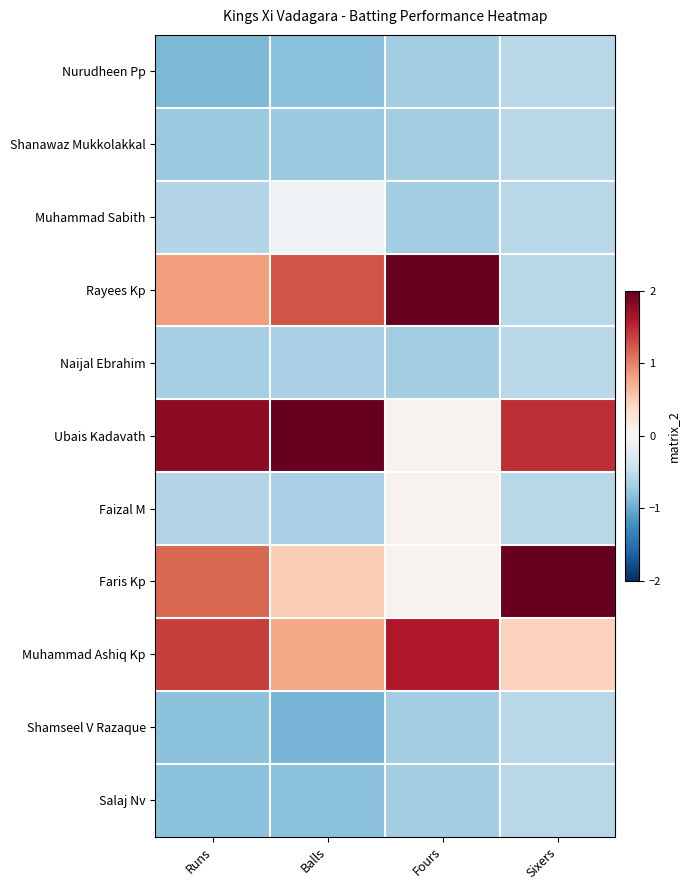

Which series has the largest total across all categories?

Ubais Kadavath